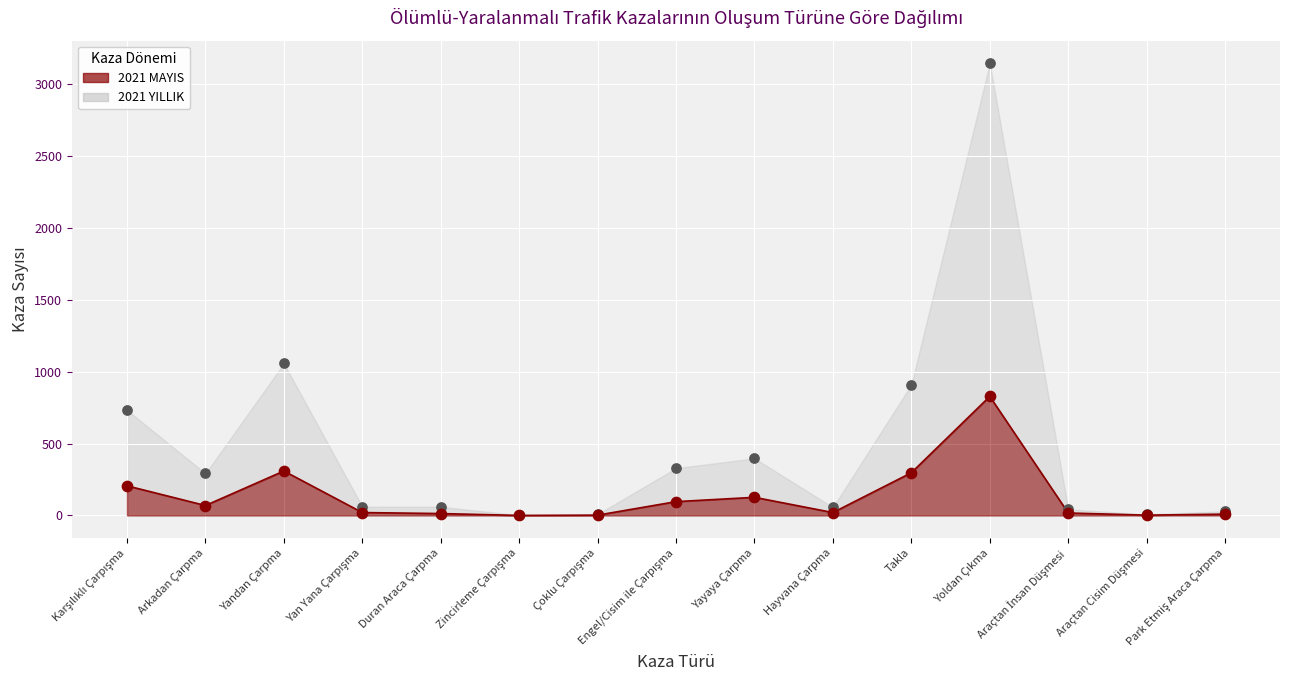

What is the change in value from Takla to Araçtan İnsan Düşmesi?

-280